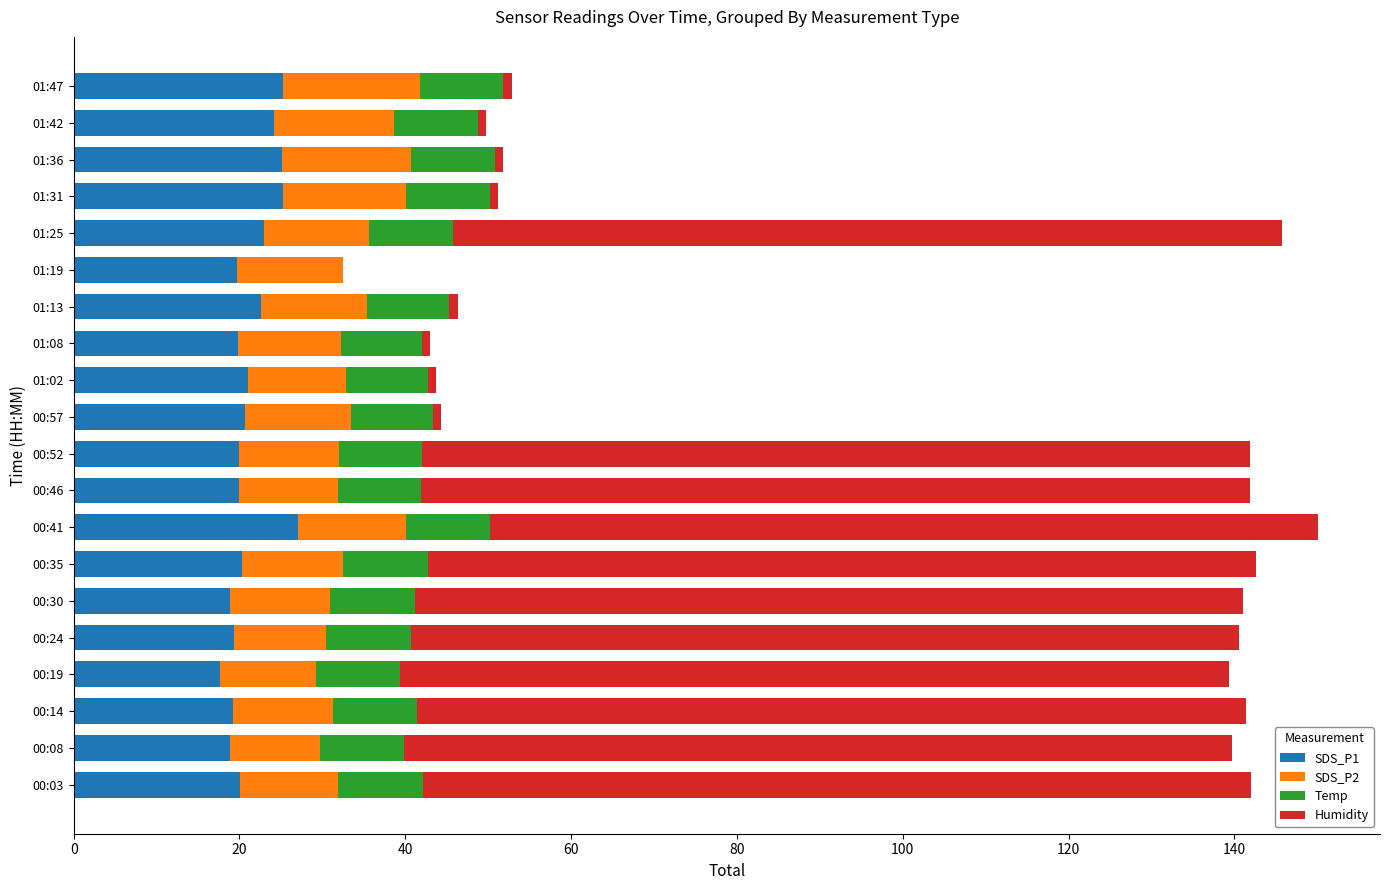

The value of SDS_P1 at 01:08 is 19.8. True or false?

True